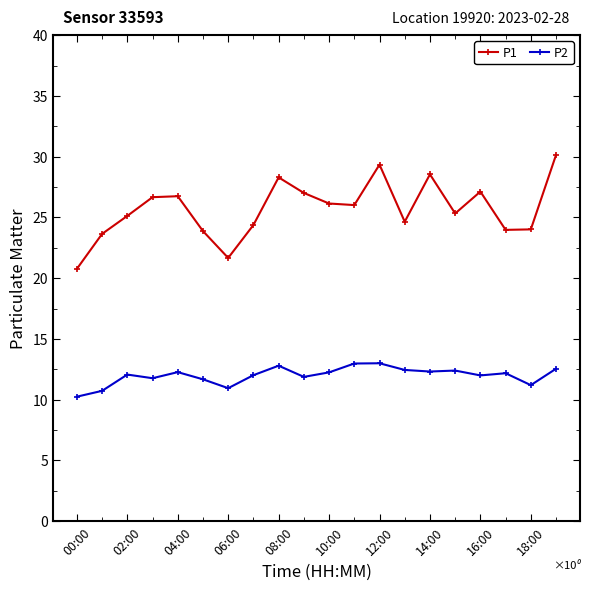

True or false: P1 and P2 intersect in this chart.

False